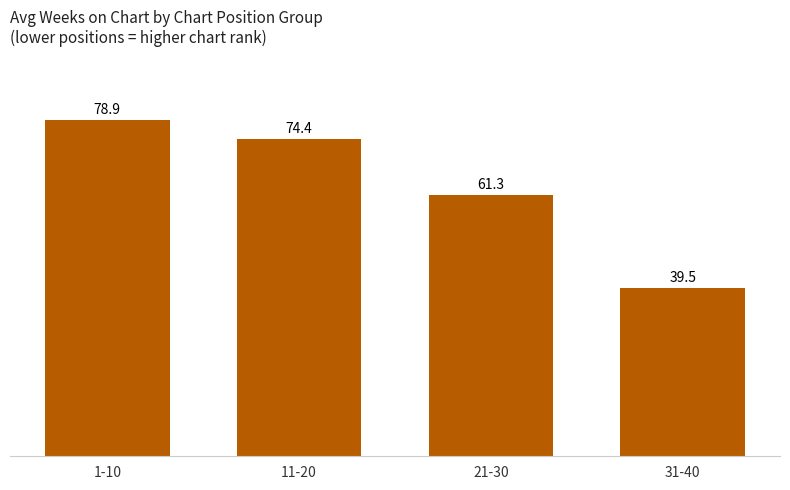

Reading left to right, extract all data points from this chart.

78.9	74.4	61.3	39.5